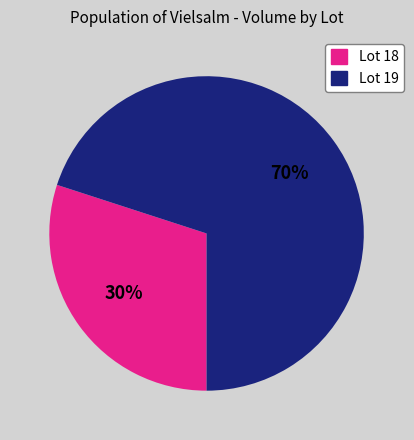

Rank the categories by value from lowest to highest.

Lot 18, Lot 19